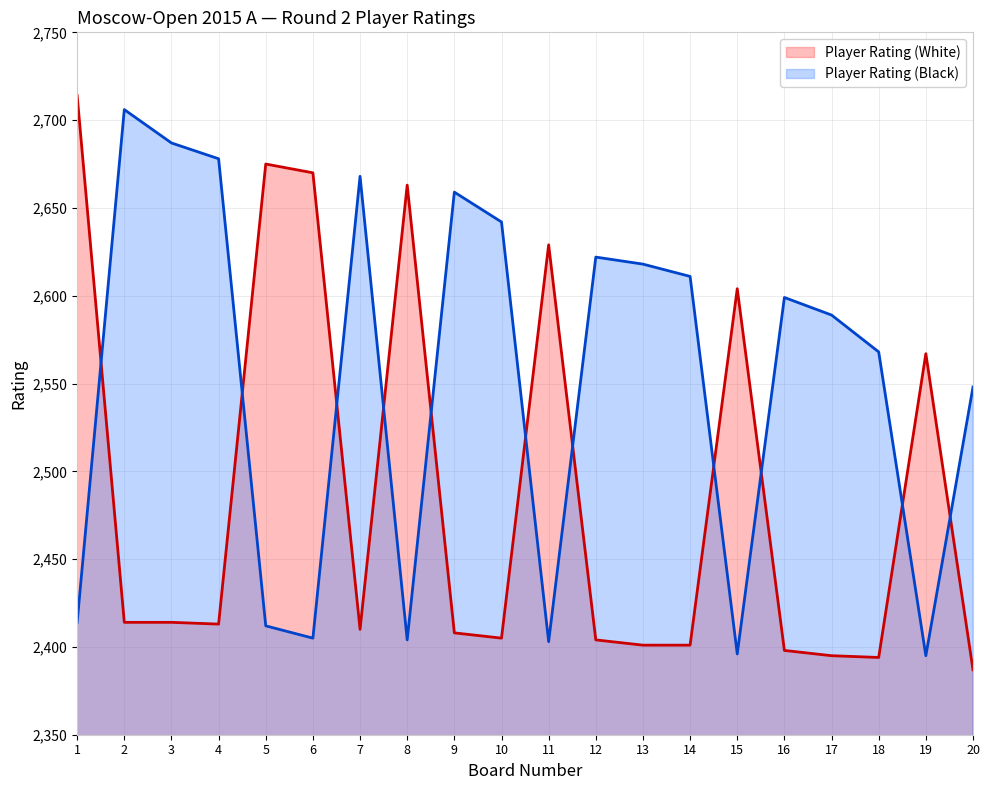

At which category is the sum across all series the highest?

1